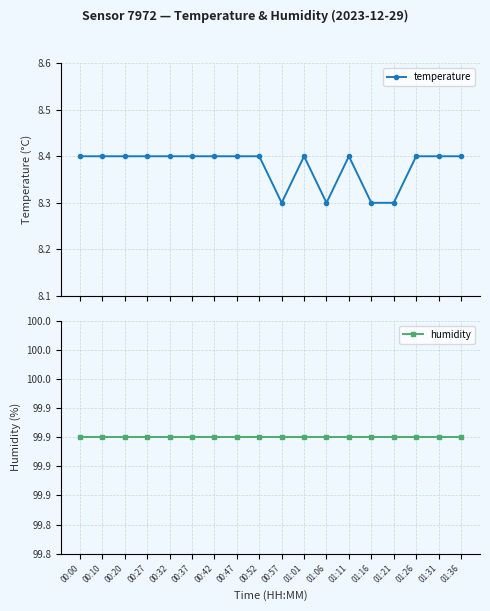

What is the sum of all humidity values?

1798.2